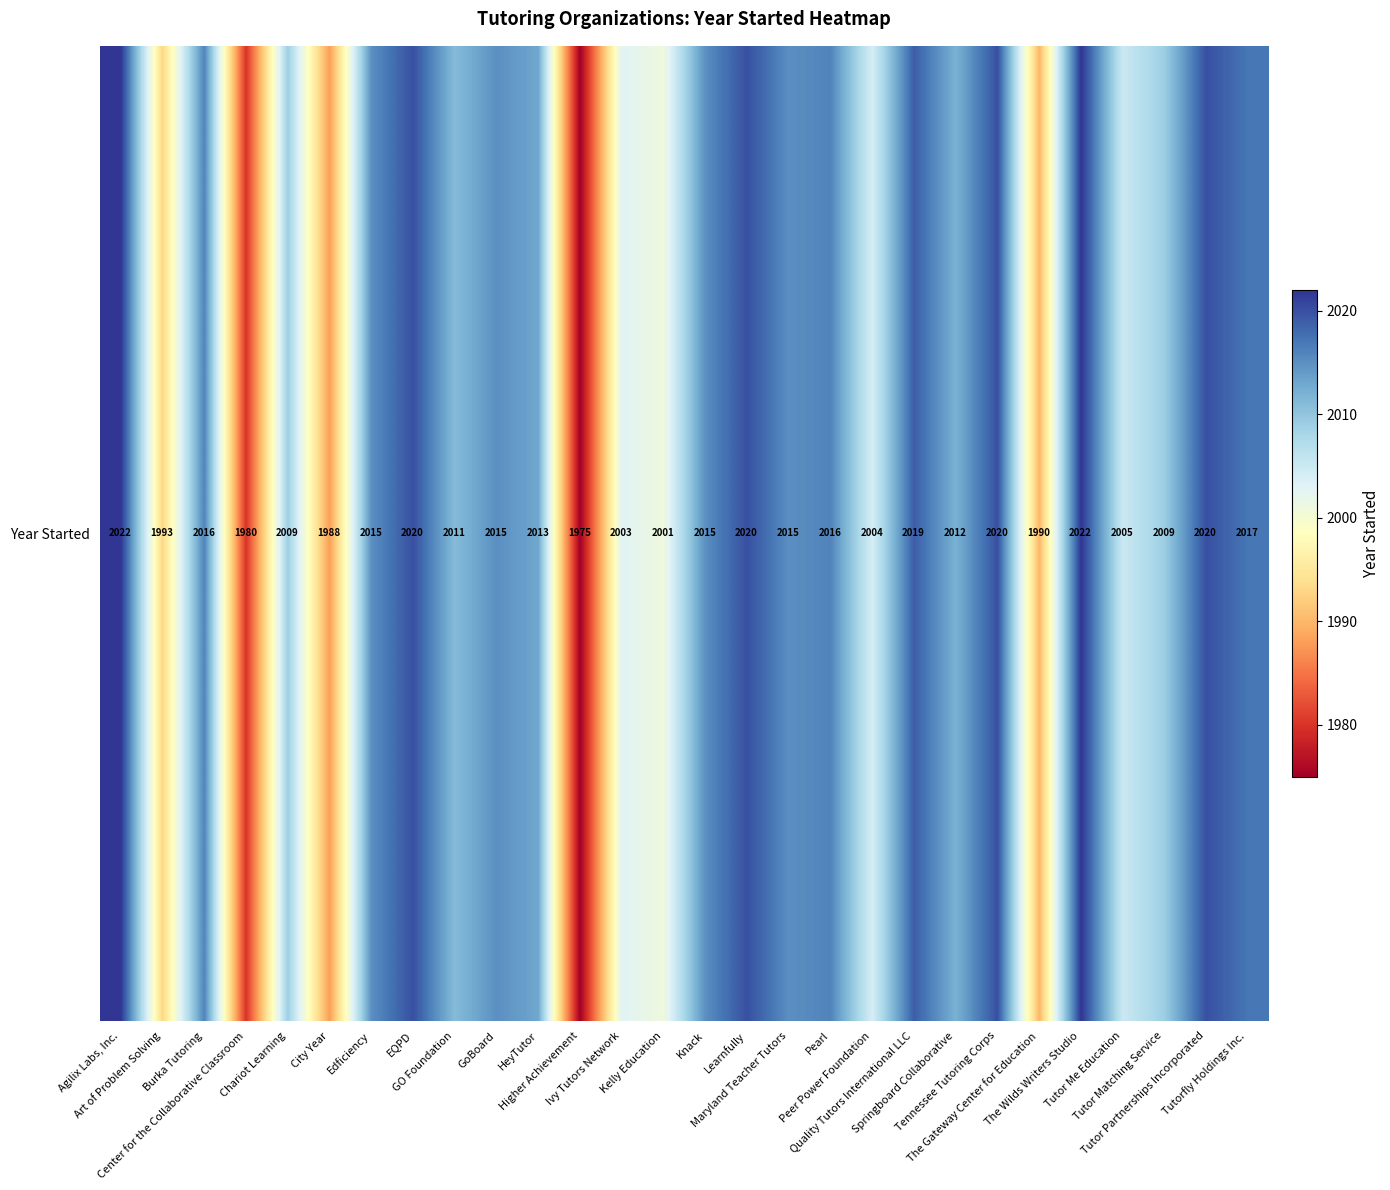

Where is the data nearest to the value 1998?

Kelly Education